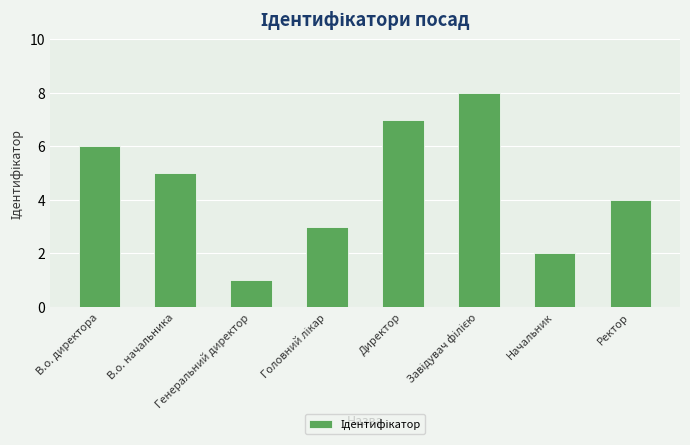

At which label does the data first exceed 5?

В.о. директора